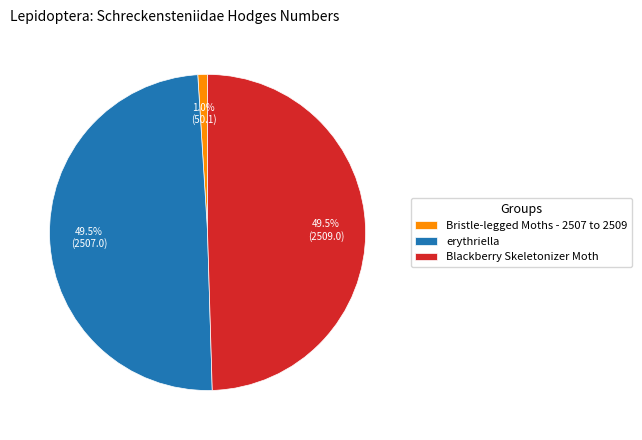

The Blackberry Skeletonizer Moth slice represents 37% of the pie. True or false?

False